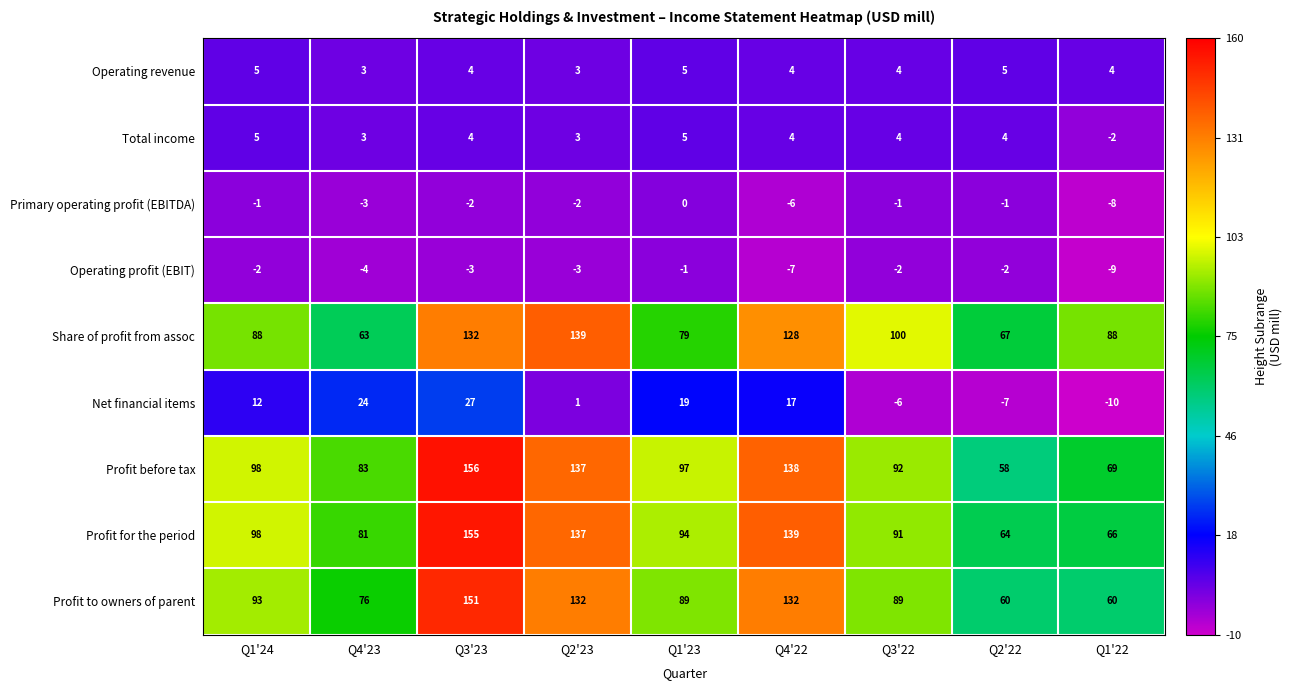

How many categories are shown in the chart?

9